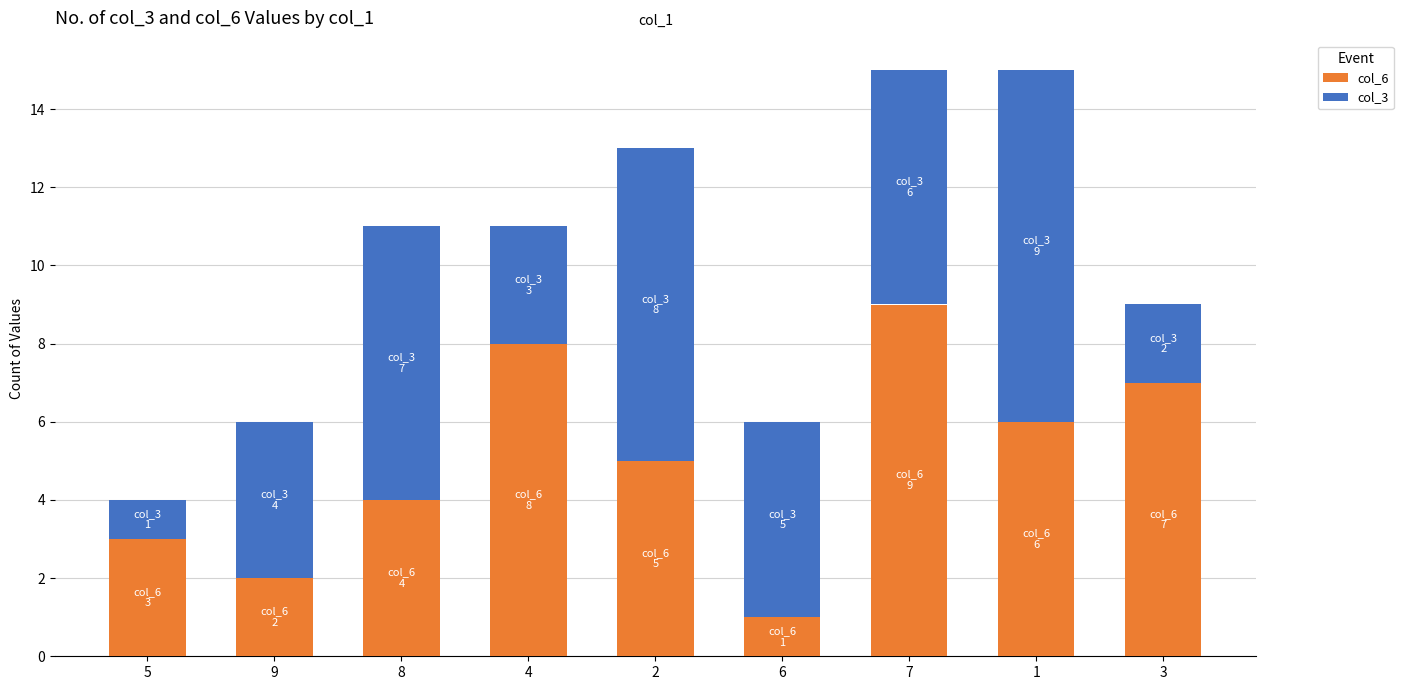

Rank the categories by col_6 value from lowest to highest.

6, 9, 5, 8, 2, 1, 3, 4, 7